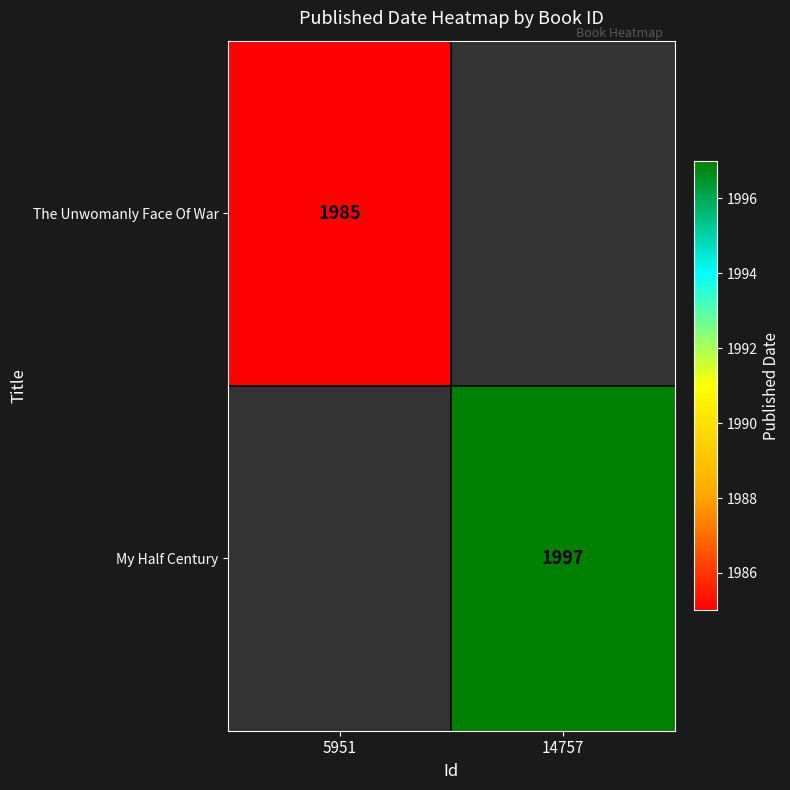

The My Half Century series shows 1997 at 14757. True or false?

True